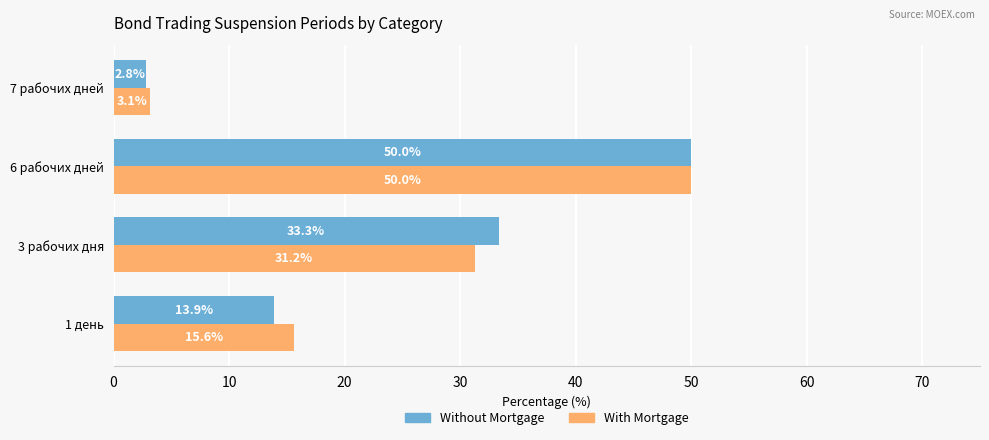

True or false: With Mortgage has a value of 15.6 at 1 день.

True